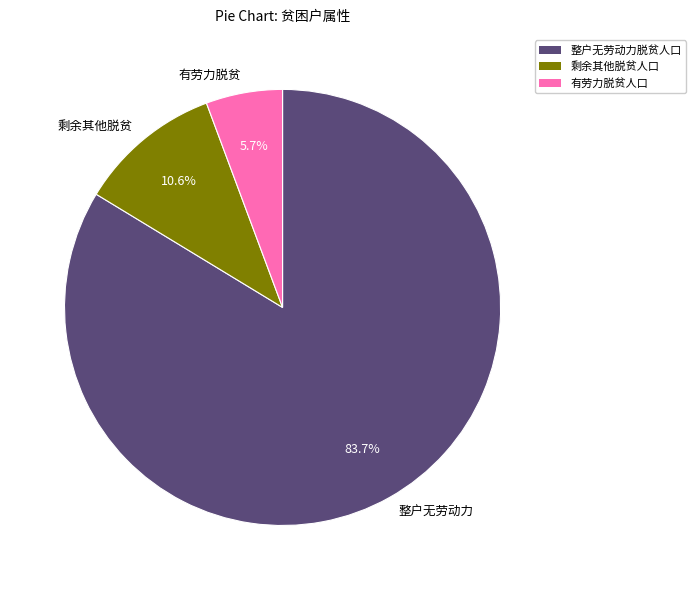

Rank the categories by value from lowest to highest.

有劳力脱贫, 剩余其他脱贫, 整户无劳动力